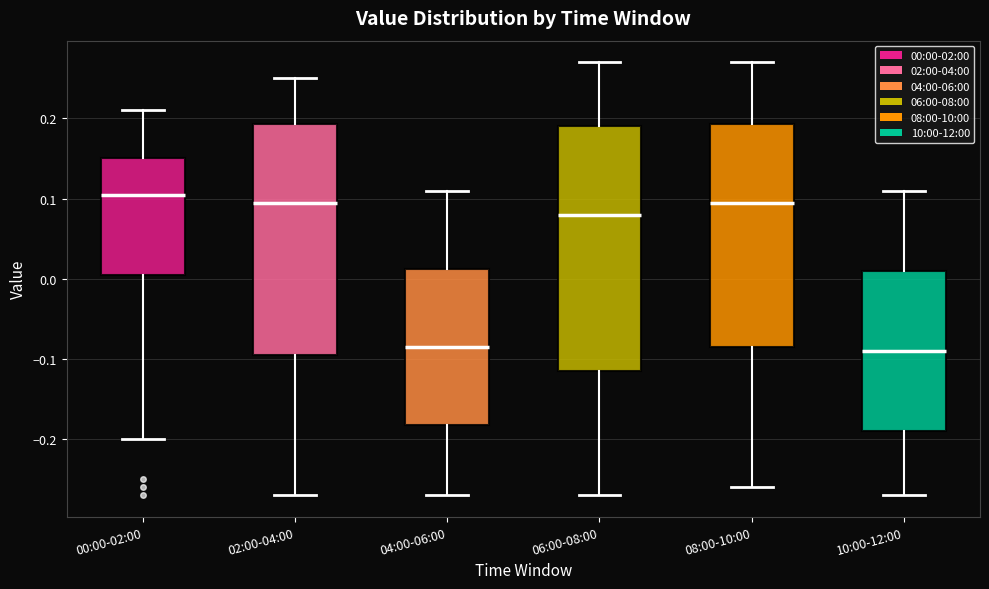

Reading left to right, transcribe this box plot: for each box, give where its median line is, the range the box spans, and where its two whiskers end, as read against the y-axis. The values are not printed on the chart, so give them approximately, as read against the axis.

00:00-02:00: median 0.11, box 0.01 to 0.15, whiskers -0.20 to 0.21
02:00-04:00: median 0.10, box -0.09 to 0.19, whiskers -0.27 to 0.25
04:00-06:00: median -0.08, box -0.18 to 0.01, whiskers -0.27 to 0.11
06:00-08:00: median 0.08, box -0.11 to 0.19, whiskers -0.27 to 0.27
08:00-10:00: median 0.10, box -0.08 to 0.19, whiskers -0.26 to 0.27
10:00-12:00: median -0.09, box -0.19 to 0.01, whiskers -0.27 to 0.11